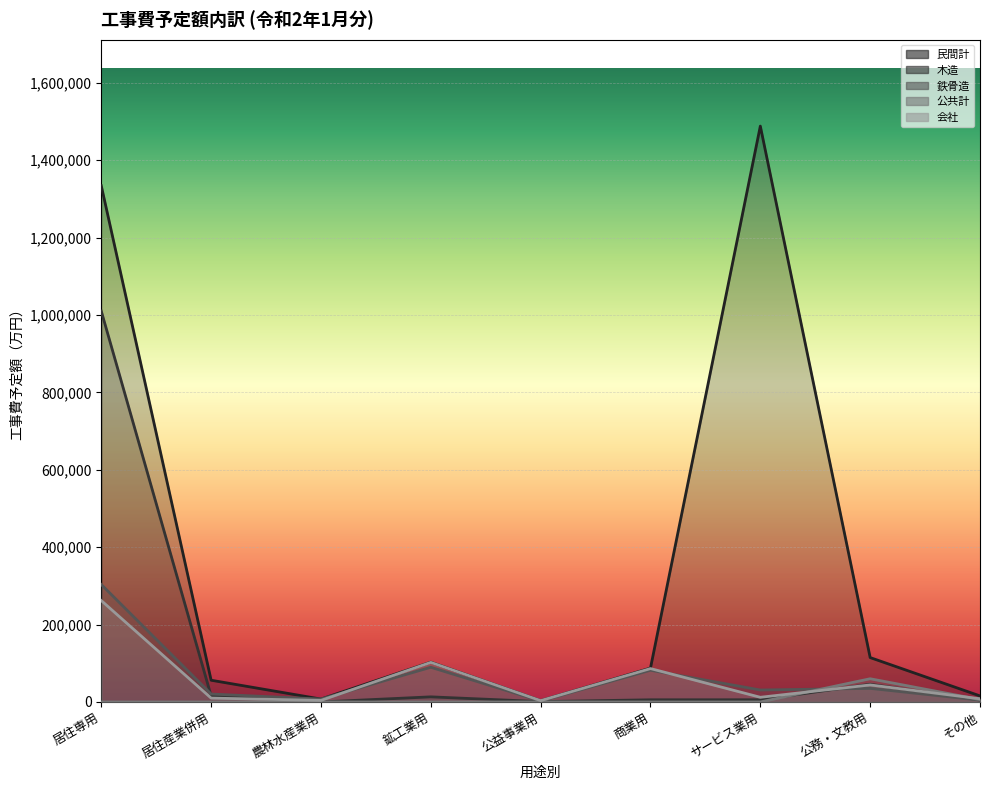

True or false: 公共計 has more than 1 interior local peaks.

False